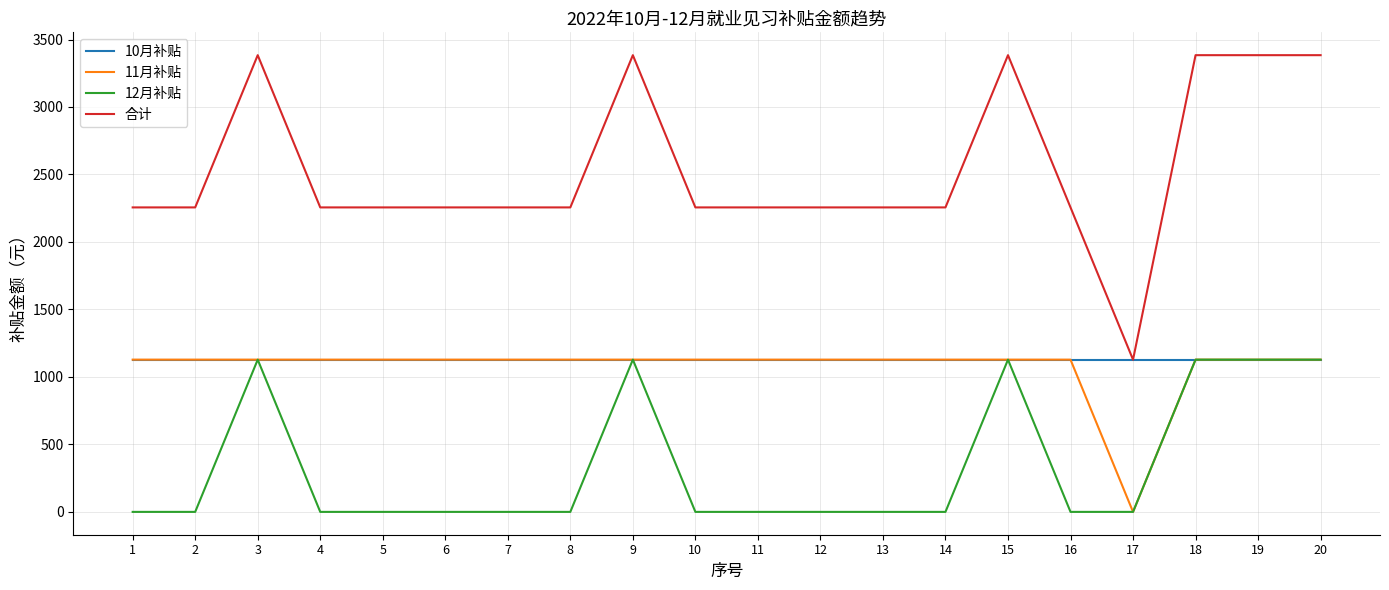

Which series has the largest total across all categories?

合计